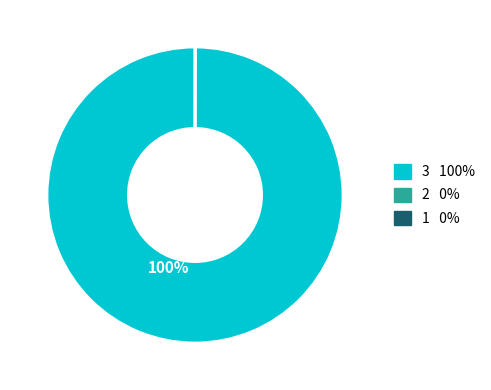

Is there any slice that represents more than half of the pie?

Yes